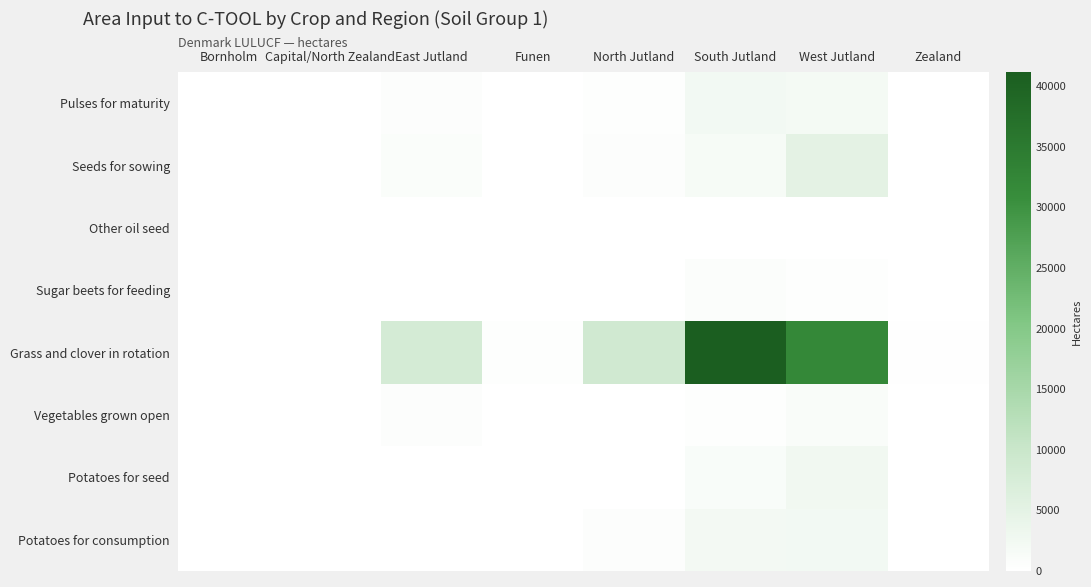

Rank the series at East Jutland from highest to lowest value.

Grass and clover in rotation, Seeds for sowing, Pulses for maturity, Vegetables grown open, Potatoes for consumption, Potatoes for seed, Sugar beets for feeding, Other oil seed